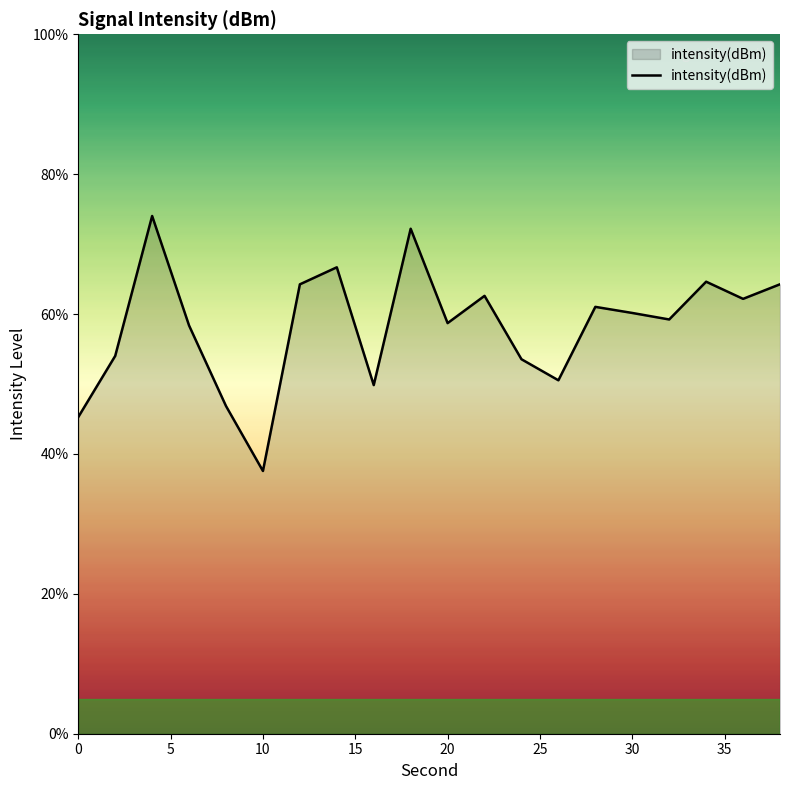

What is the minimum value shown in the chart?

37.6